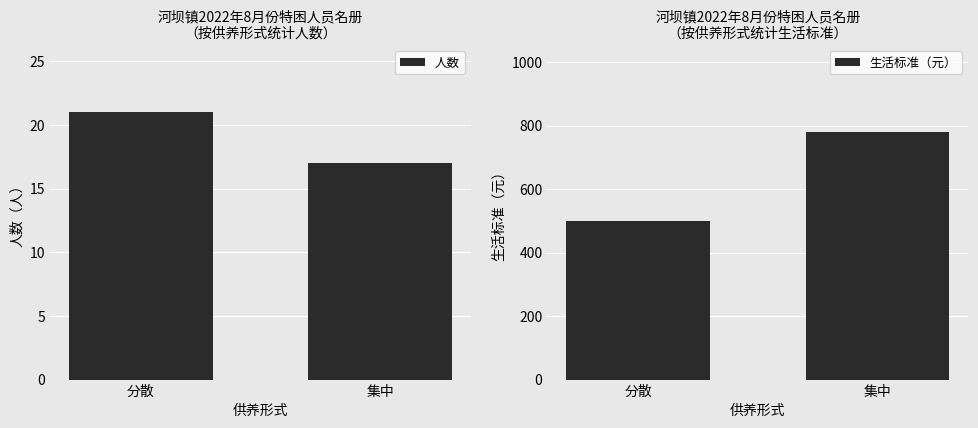

What is the sum of the 人数 values at 分散 and 集中?

38